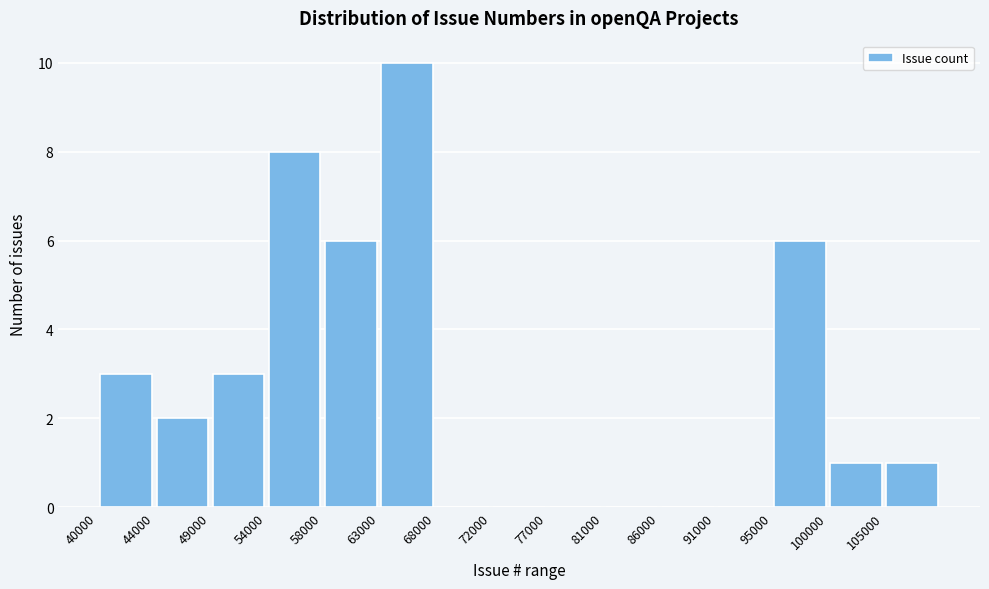

Which range on the x-axis has the tallest bar?

63000 to 67500